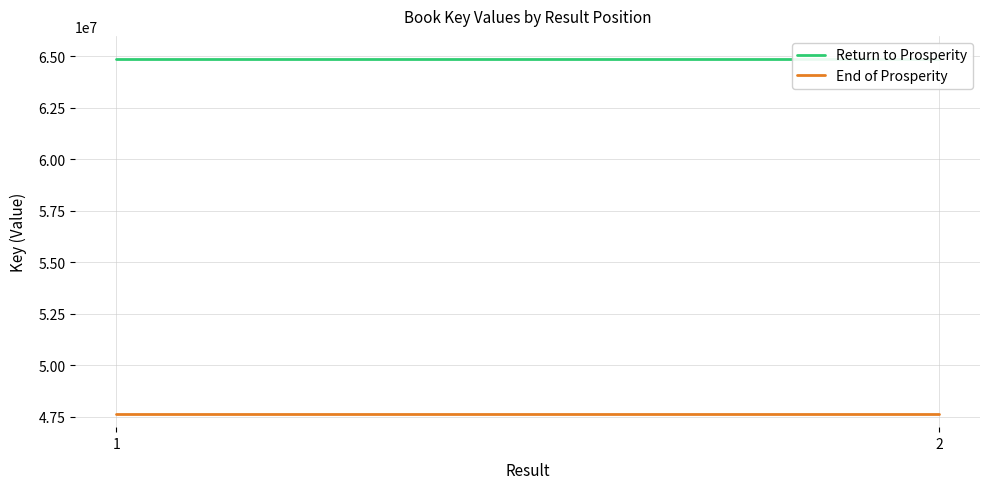

Is this an area chart (filled region under the line)?

No